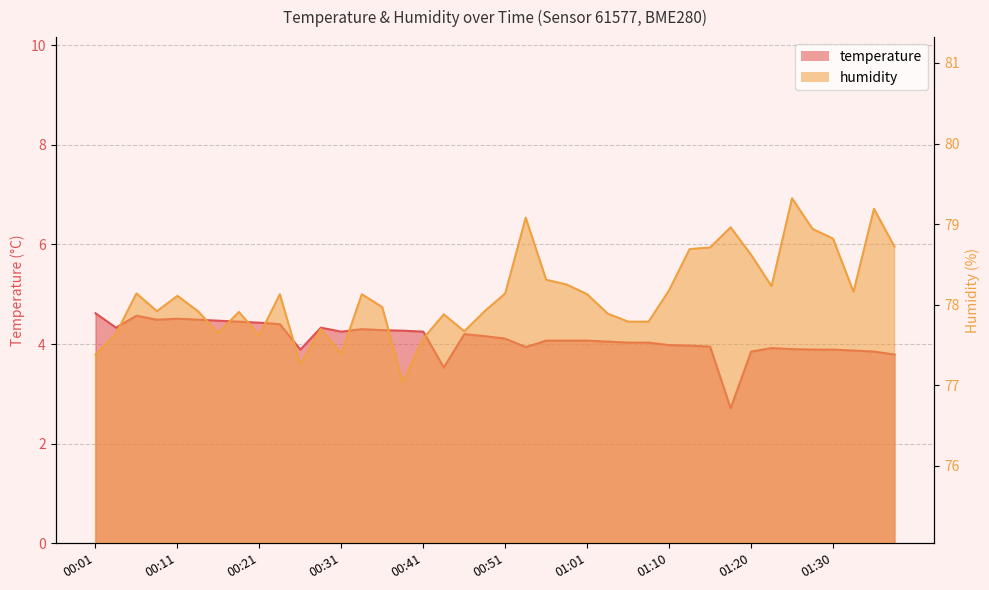

What position from the right is 01:03?

15